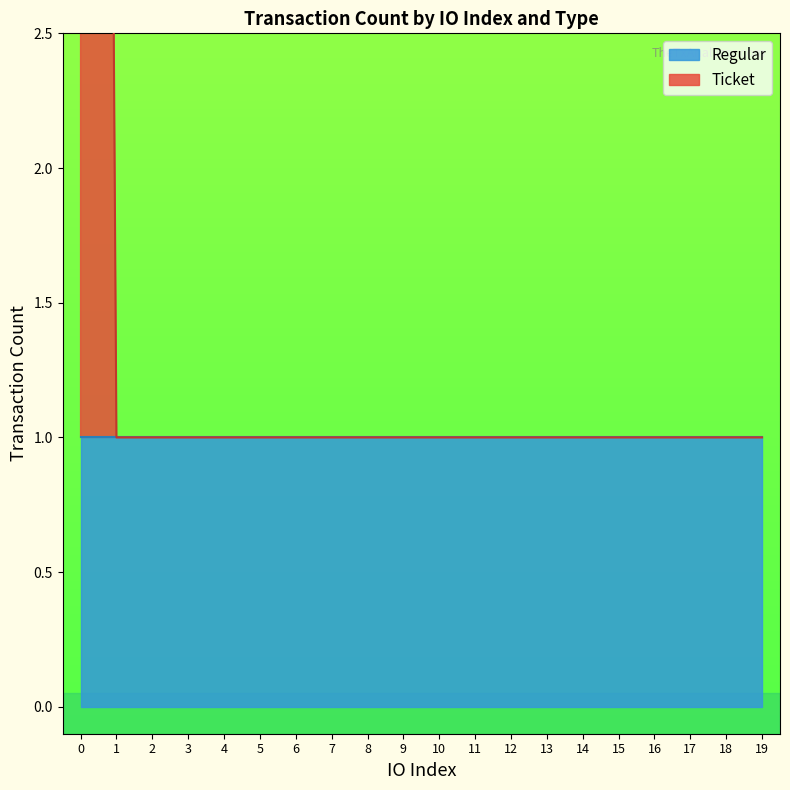

Reading left to right, extract all data points from this chart.

Regular line: 1	1	1	1	1	1	1	1	1	1	1	1	1	1	1	1	1	1	1	1
Ticket line: 21	1	1	1	1	1	1	1	1	1	1	1	1	1	1	1	1	1	1	1